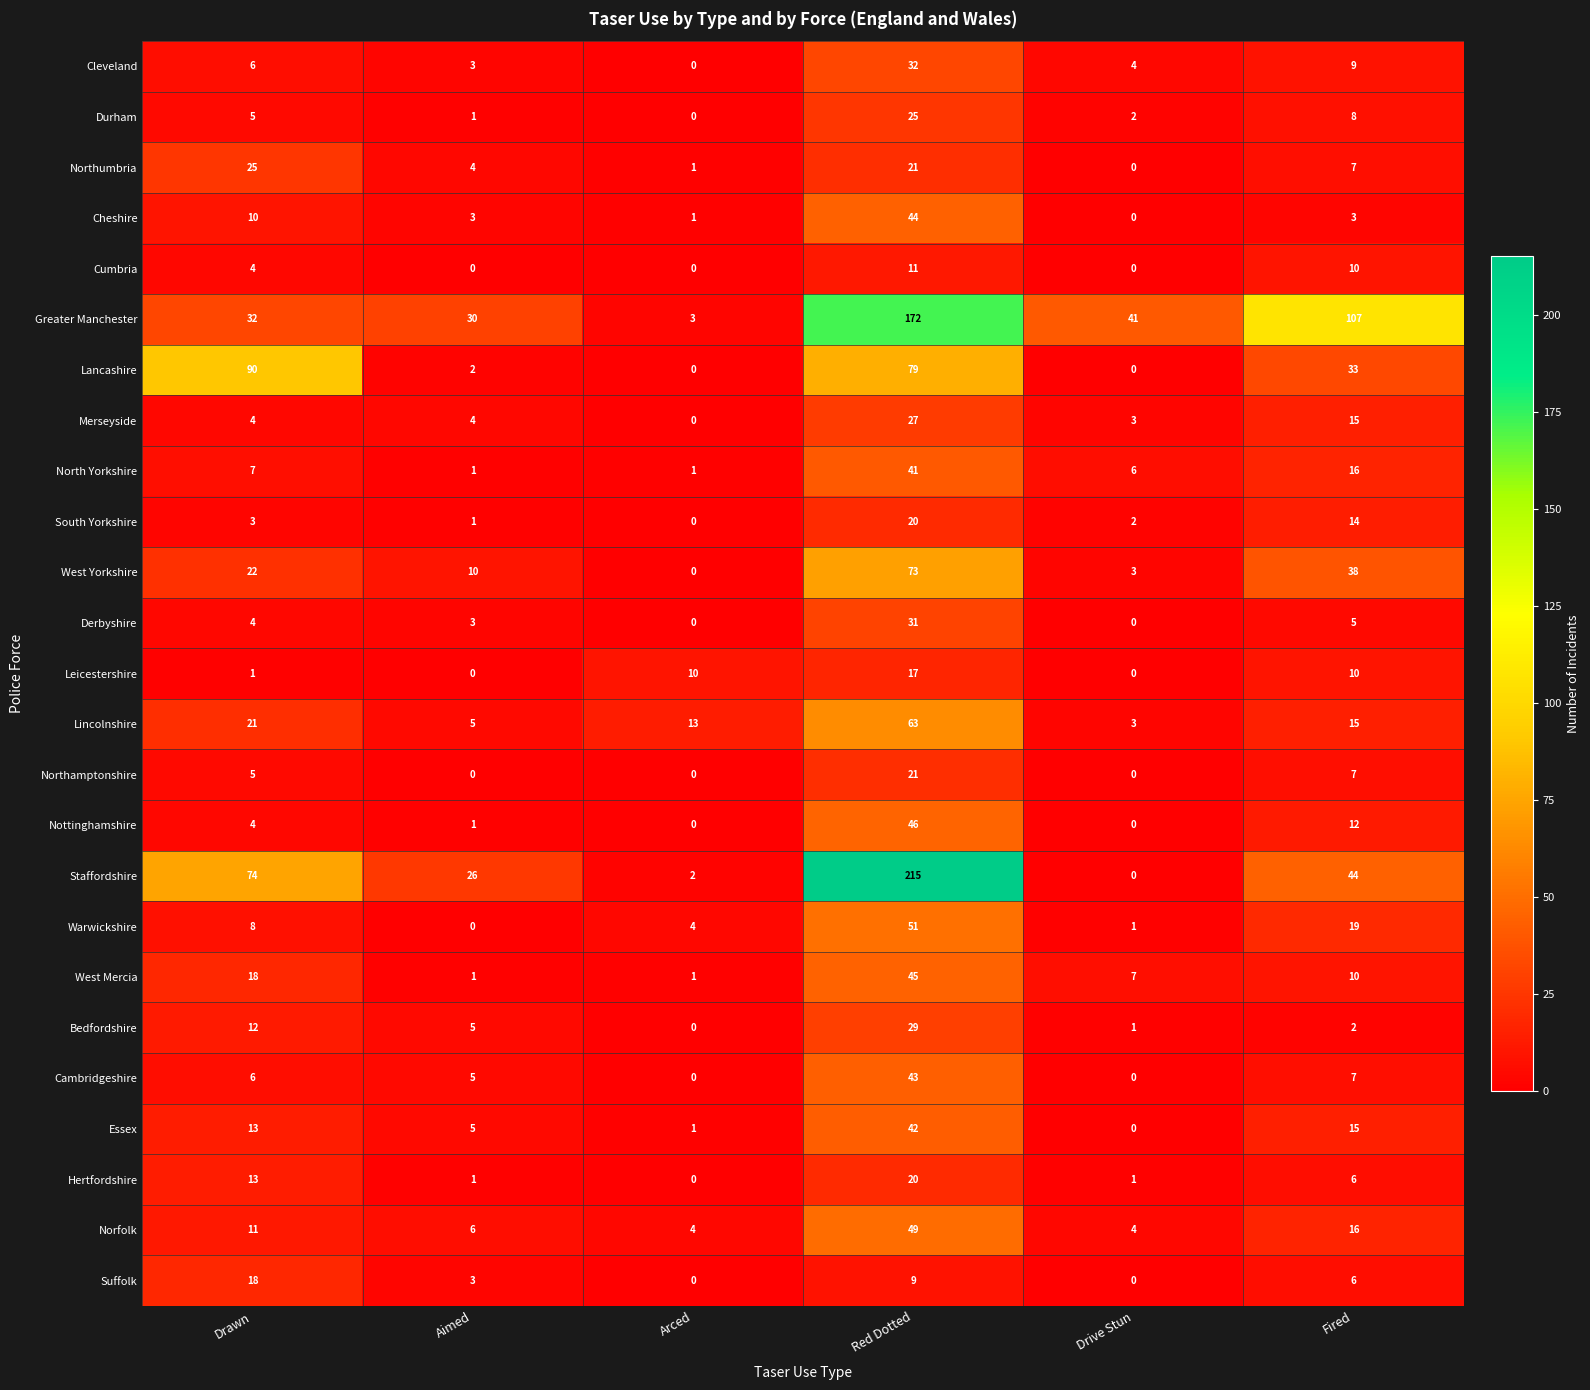

At which category does the chart reach its peak across all series?

Red Dotted